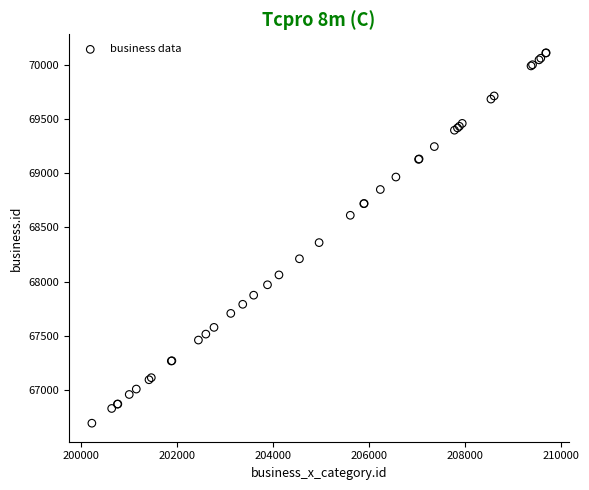

What Y value in the scatter plot is closest to 68402?

68360